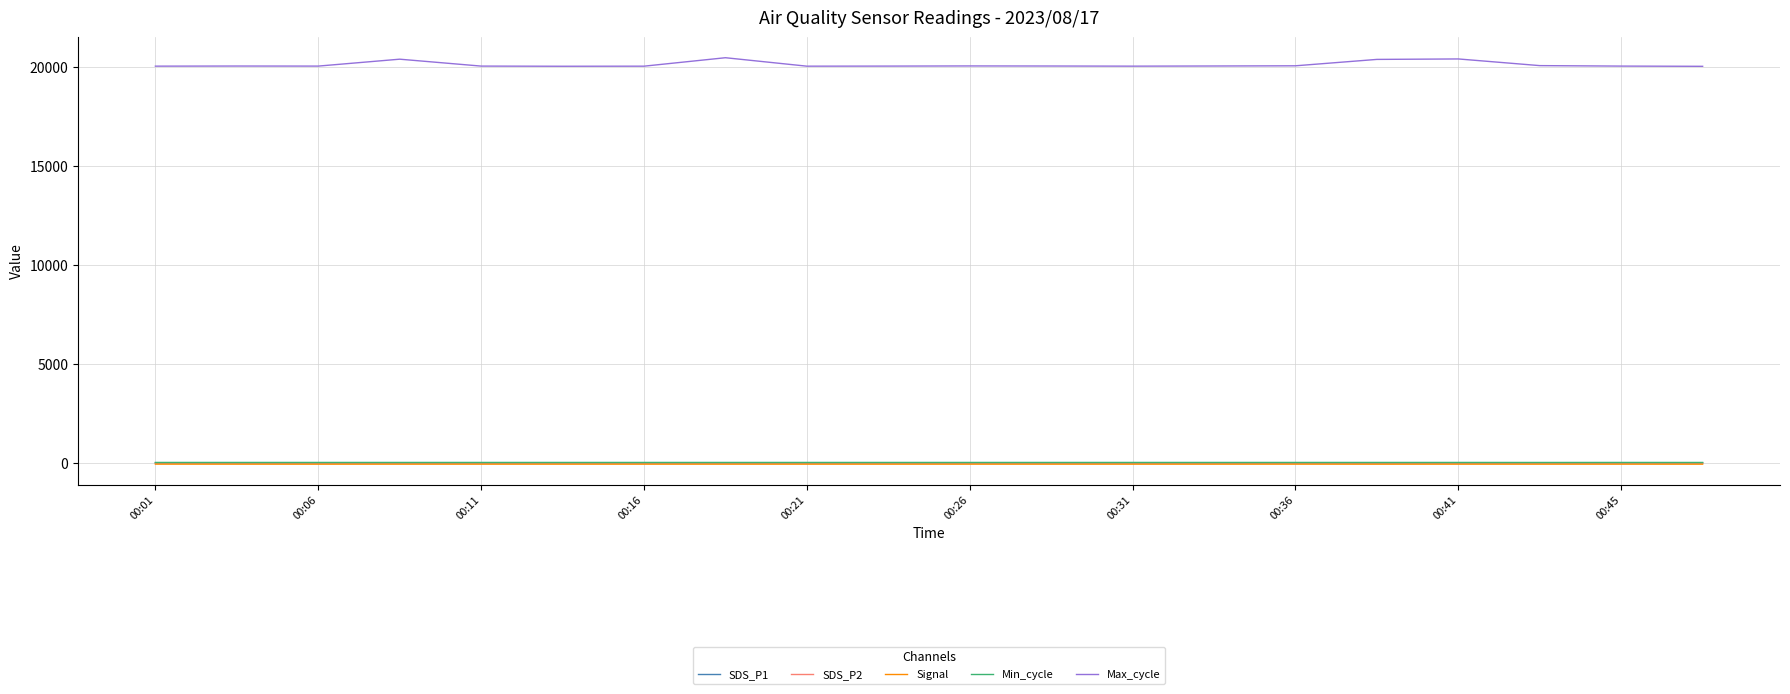

True or false: SDS_P2 and Max_cycle cross at least once.

False